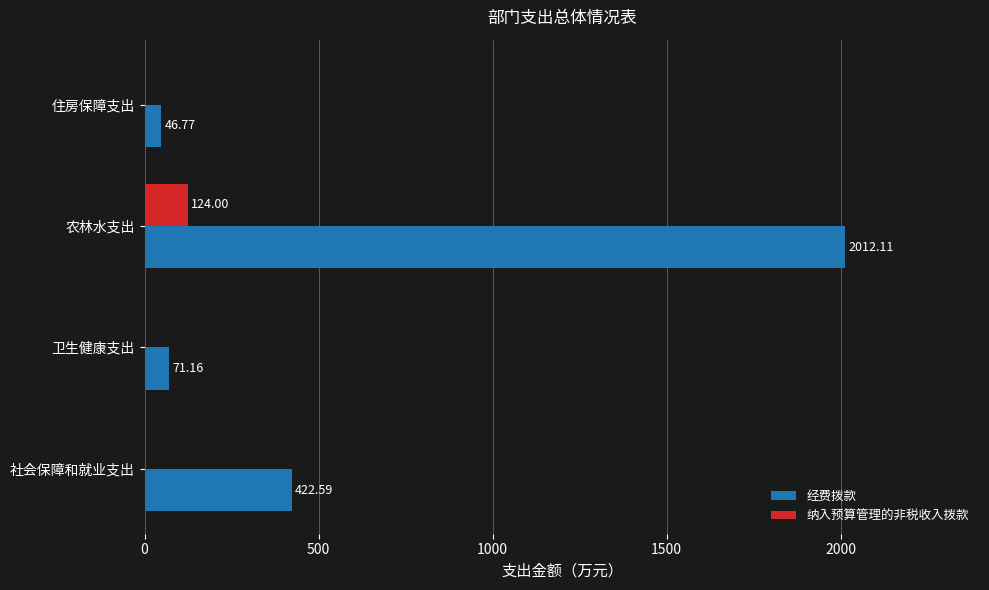

Which category has the highest value in the 纳入预算管理的非税收入拨款 series?

农林水支出